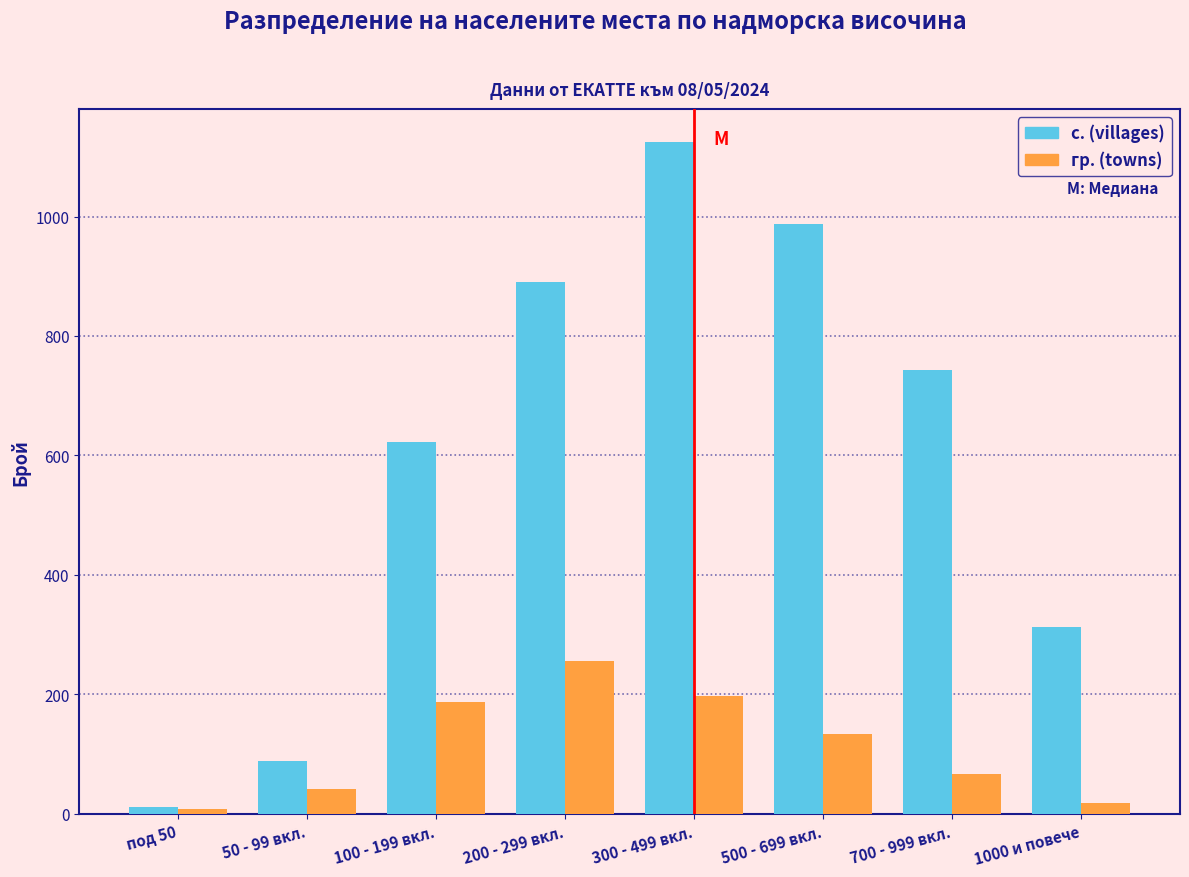

Reading left to right, extract all data points from this chart.

с. (villages): 12	89	623	891	1124	987	743	312
гр. (towns): 8	42	187	256	198	134	67	18